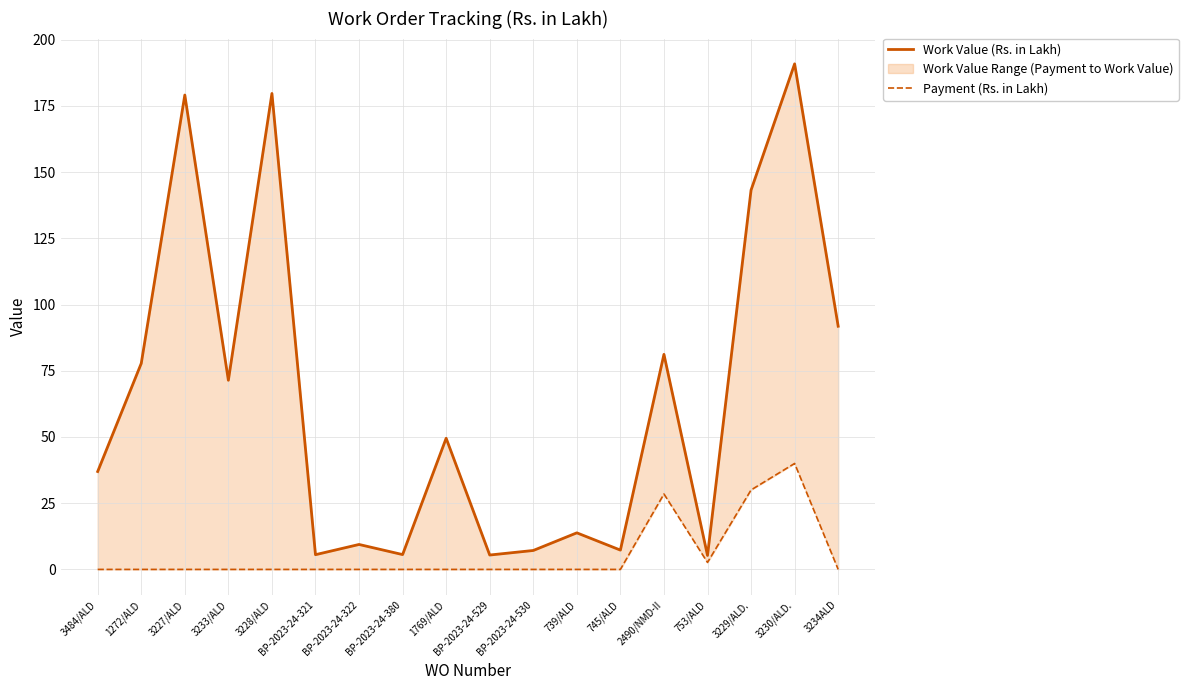

What is the difference between the second highest and minimum values in the Work Value (Rs. in Lakh) series?

174.4